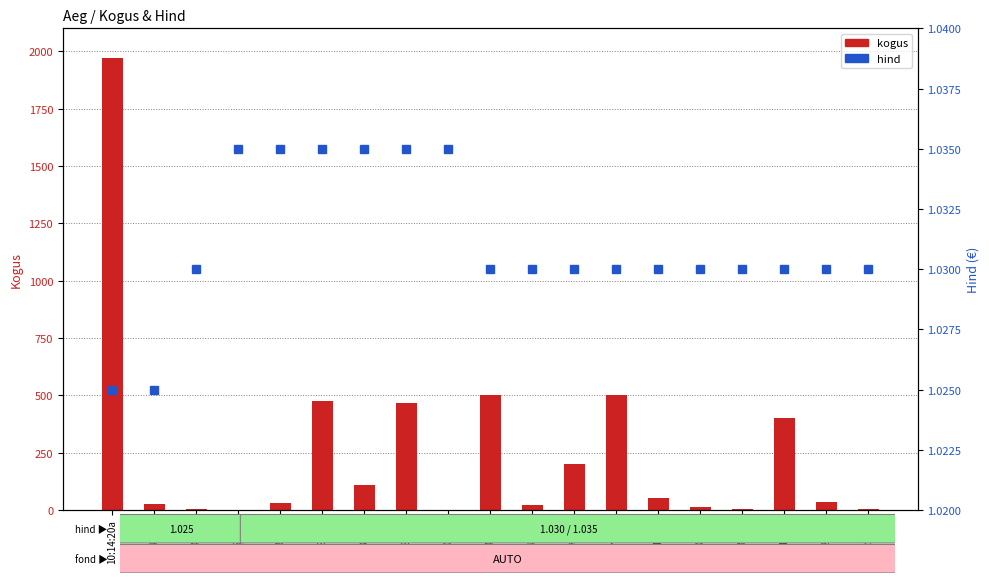

What is the lowest value of the hind series?

1.0